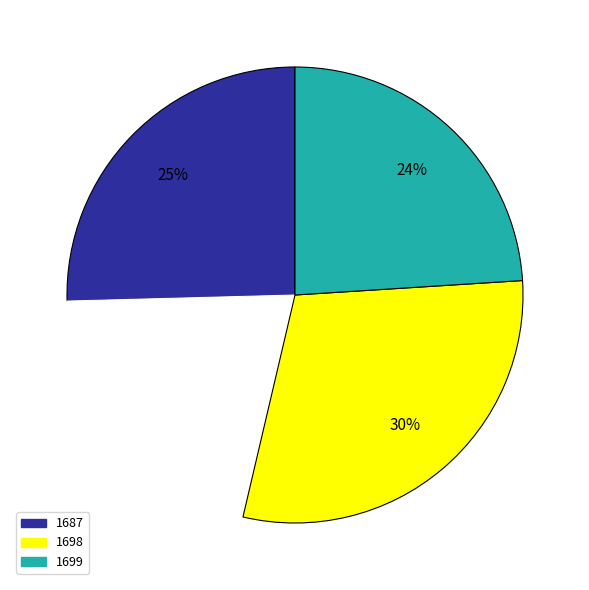

To the nearest percent, what is the average slice percentage?

25%